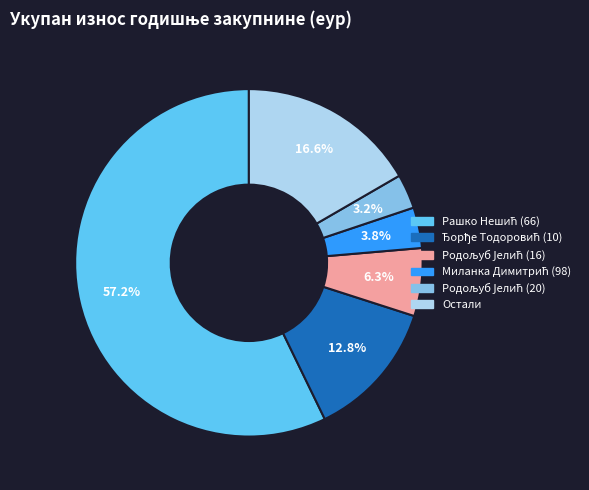

Does any single category account for the majority?

Yes